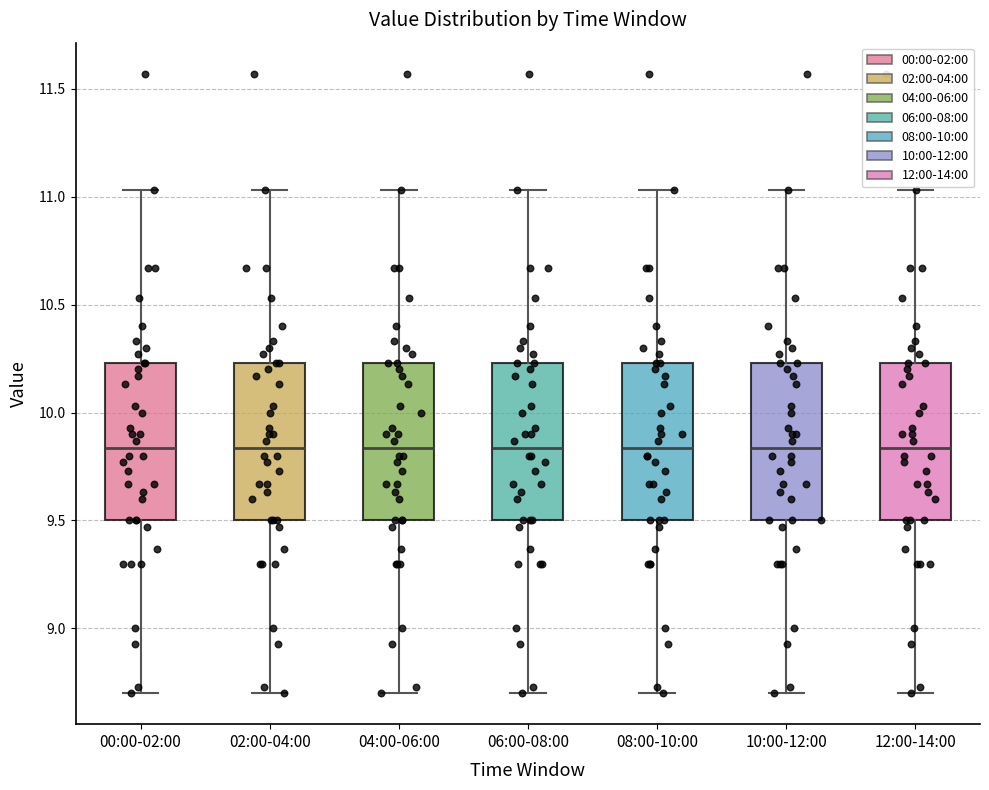

Reading left to right, transcribe this box plot: for each box, give where its median line is, the range the box spans, and where its two whiskers end, as read against the y-axis. The values are not printed on the chart, so give them approximately, as read against the axis.

00:00-02:00: median 9.85, box 9.50 to 10.25, whiskers 8.70 to 11.05
02:00-04:00: median 9.85, box 9.50 to 10.25, whiskers 8.70 to 11.05
04:00-06:00: median 9.85, box 9.50 to 10.25, whiskers 8.70 to 11.05
06:00-08:00: median 9.85, box 9.50 to 10.25, whiskers 8.70 to 11.05
08:00-10:00: median 9.85, box 9.50 to 10.25, whiskers 8.70 to 11.05
10:00-12:00: median 9.85, box 9.50 to 10.25, whiskers 8.70 to 11.05
12:00-14:00: median 9.85, box 9.50 to 10.25, whiskers 8.70 to 11.05